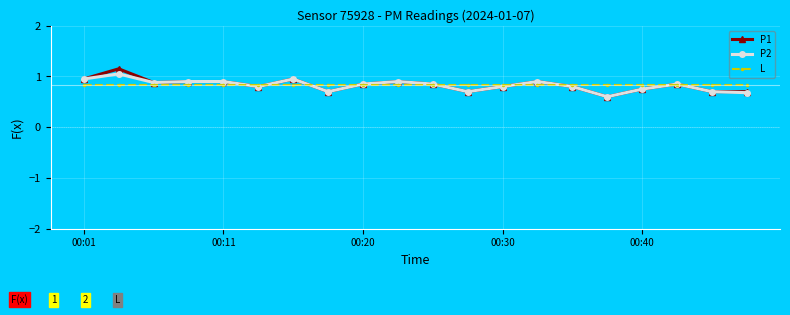

At how many categories does at least one series exceed 0?

20